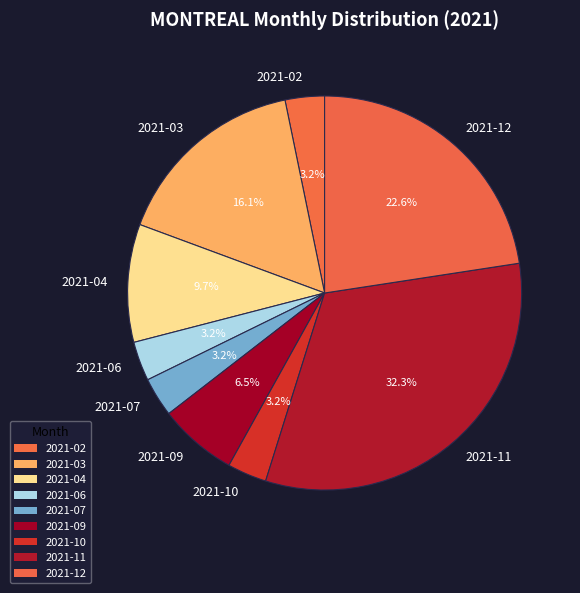

Is it true that 2021-07 is 3% of the pie?

True